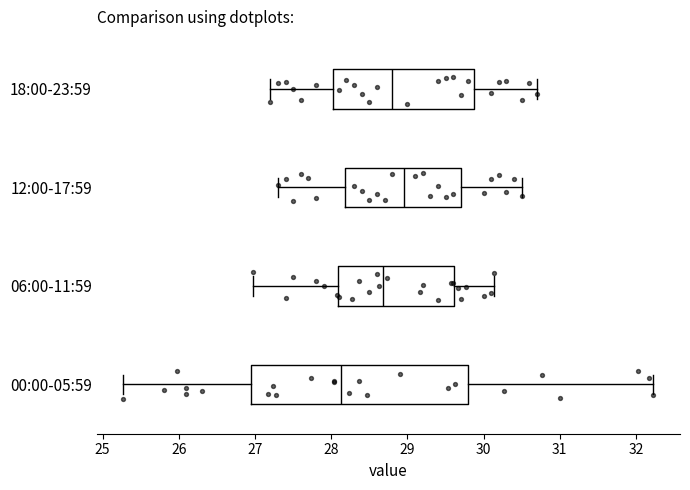

Reading bottom to top, transcribe this box plot: for each box, give where its median line is, the range the box spans, and where its two whiskers end, as read against the x-axis. The values are not printed on the chart, so give them approximately, as read against the axis.

00:00-05:59: median 28.1, box 27.0 to 29.8, whiskers 25.3 to 32.2
06:00-11:59: median 28.7, box 28.1 to 29.6, whiskers 27.0 to 30.1
12:00-17:59: median 29.0, box 28.2 to 29.7, whiskers 27.3 to 30.5
18:00-23:59: median 28.8, box 28.0 to 29.9, whiskers 27.2 to 30.7